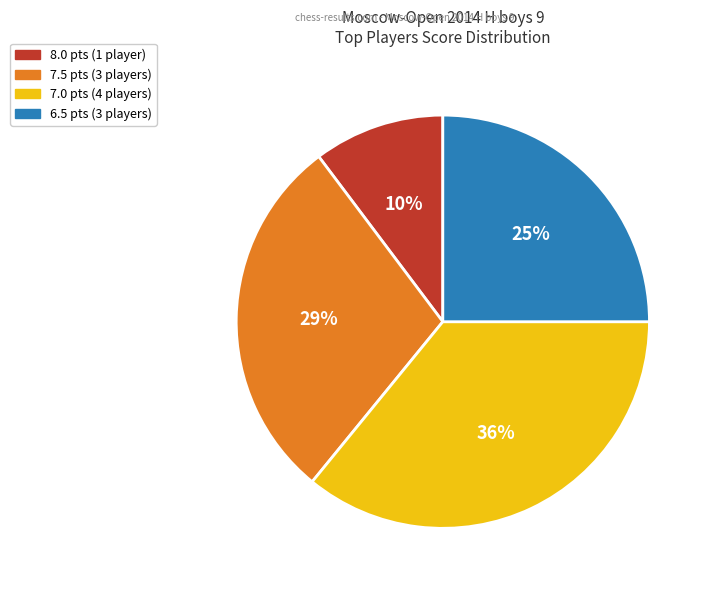

Does 7.5 pts (3 players) represent more than half of the total?

No